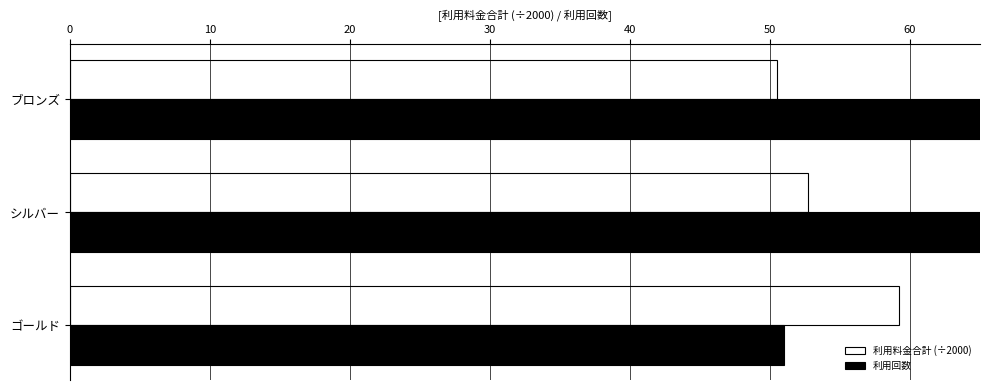

What is the difference between the highest and lowest values at ブロンズ?

36.5